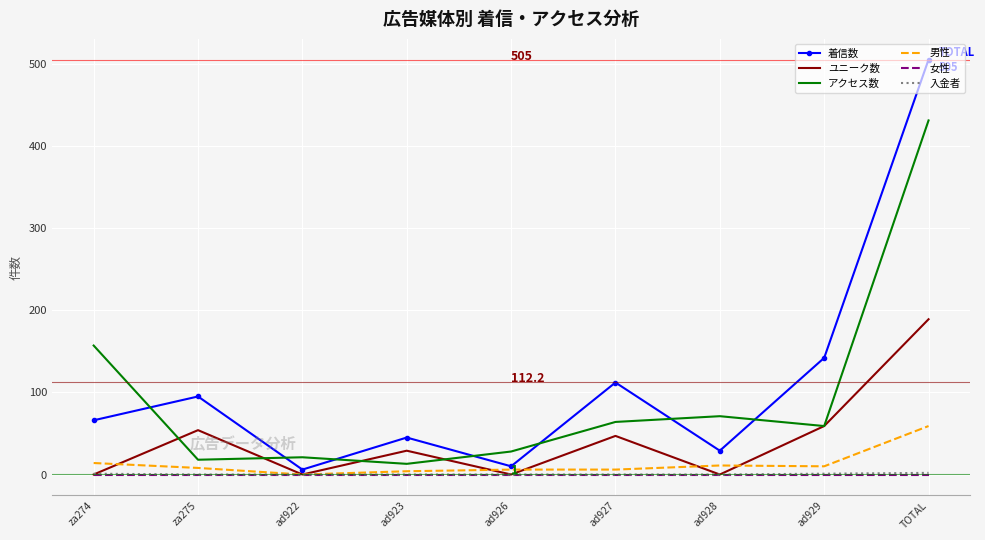

What are all the series names shown in the legend?

着信数, ユニーク数, アクセス数, 男性, 女性, 入金者